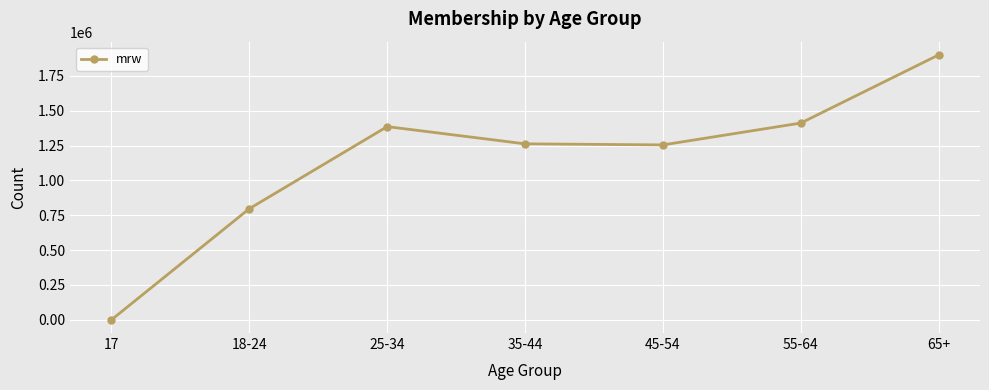

What is the change in value from 25-34 to 35-44?

-123757